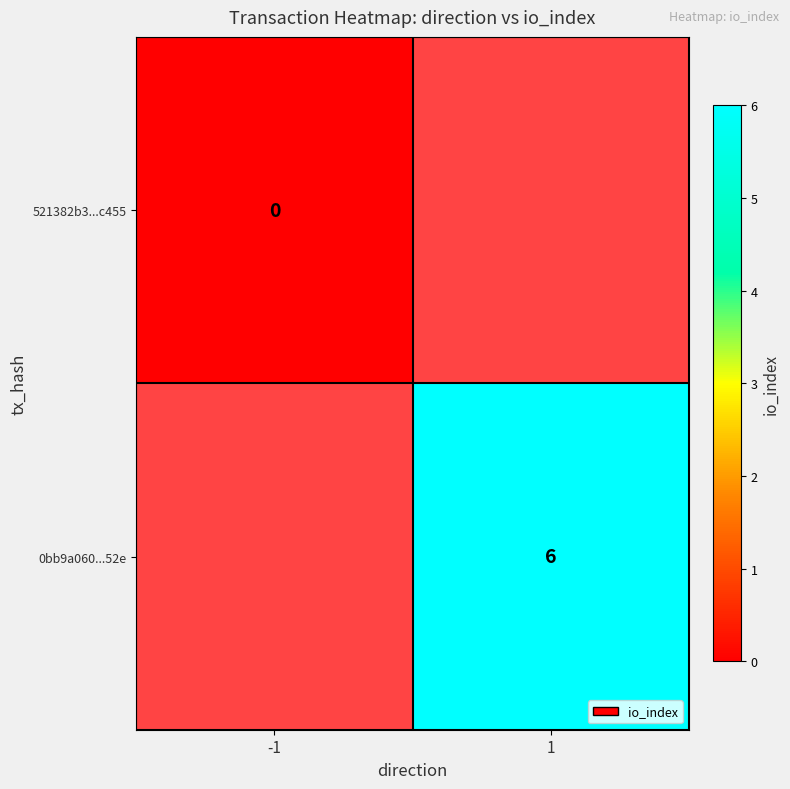

Is the value of 0bb9a060...52e at 1 greater than the value of 521382b3...c455 at -1?

Yes